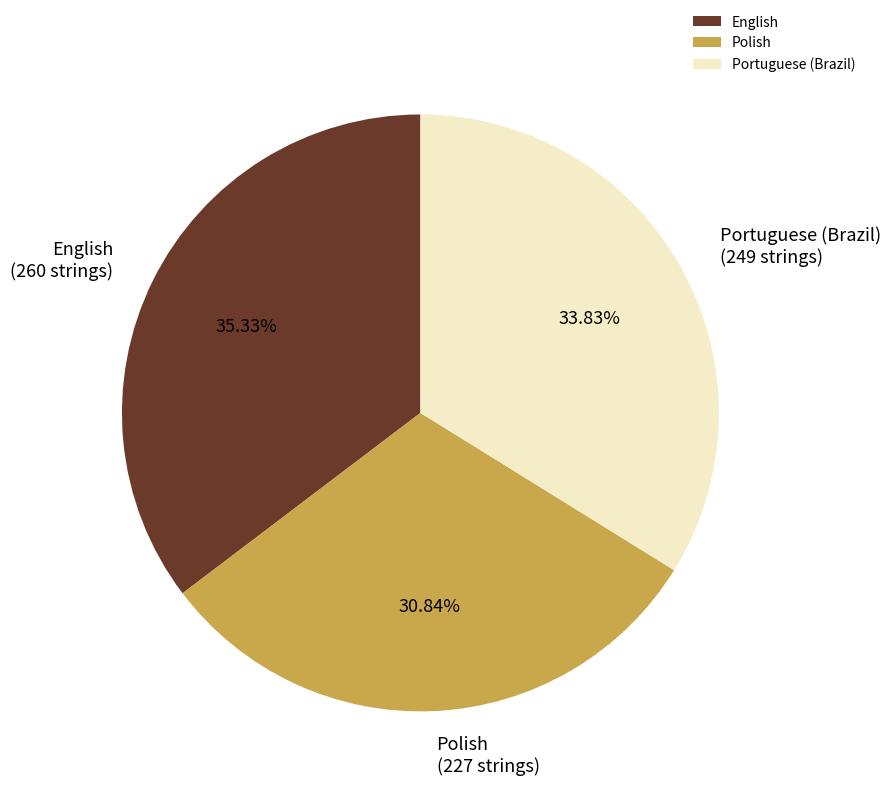

What percentage do Polish and English together represent?

66.2%